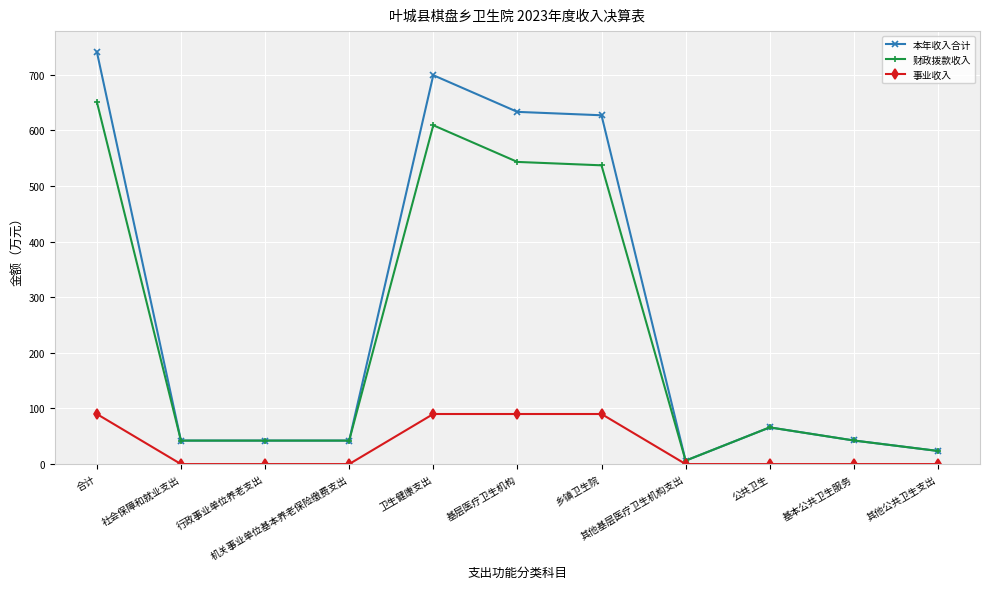

What is the label of the 6th point from the left?

基层医疗卫生机构